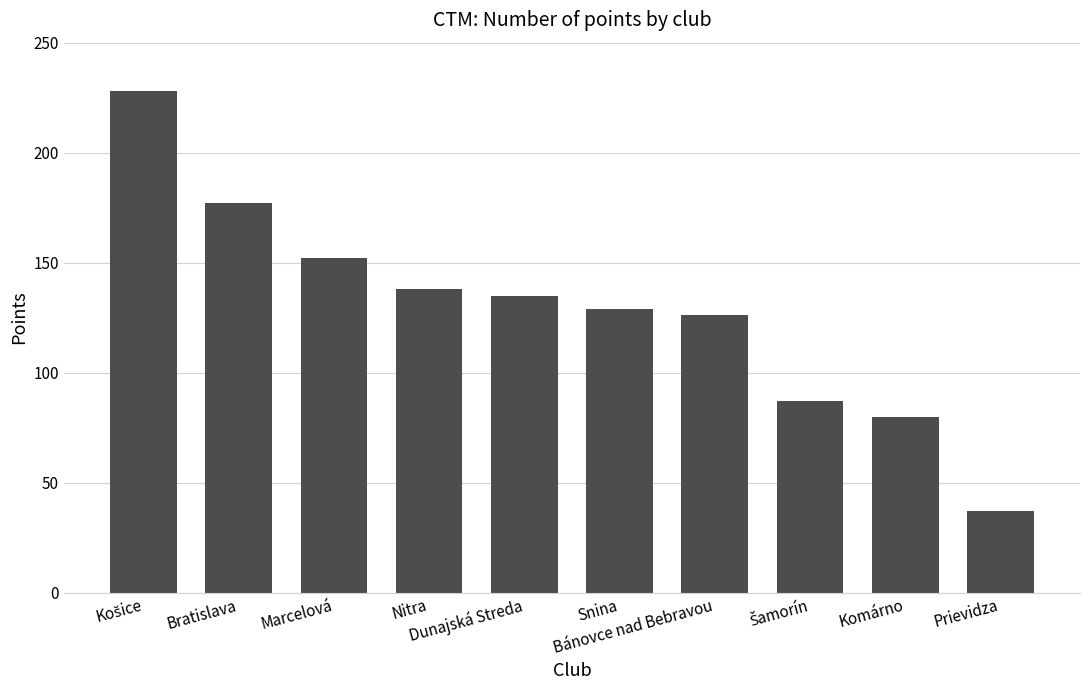

What is the value of the 1st bar from the left?

228